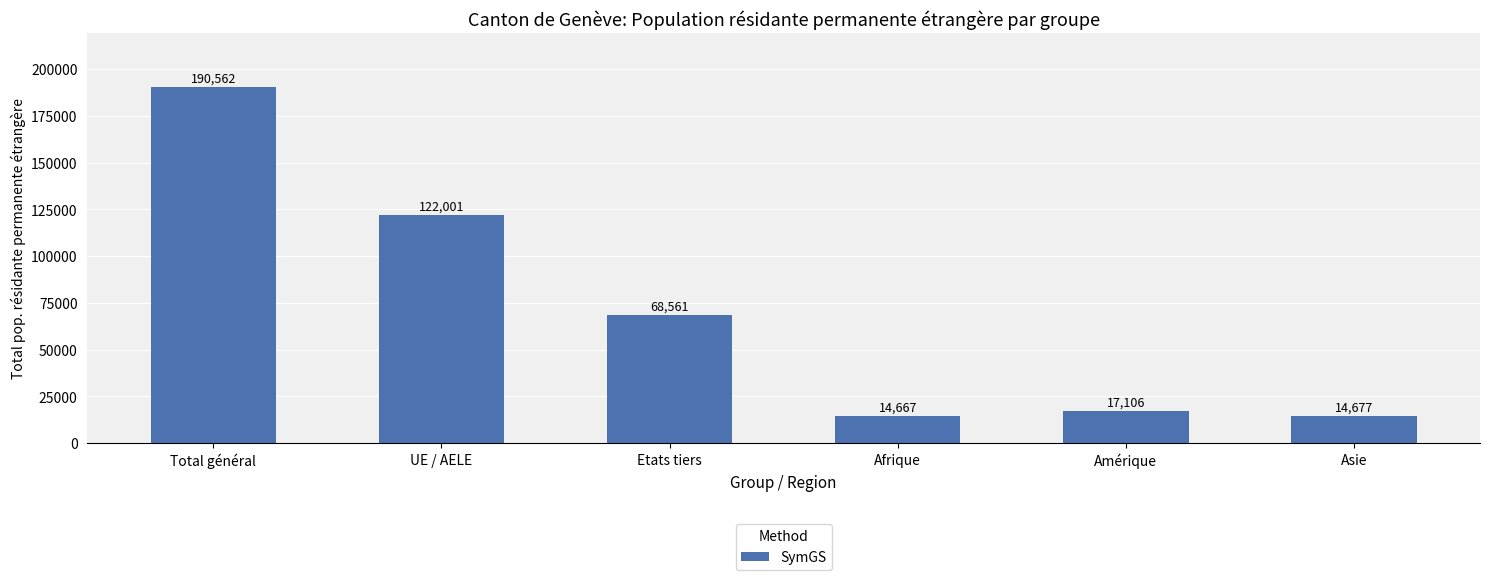

Reading right to left, transcribe all the data shown in this chart.

14677	17106	14667	68561	122001	190562